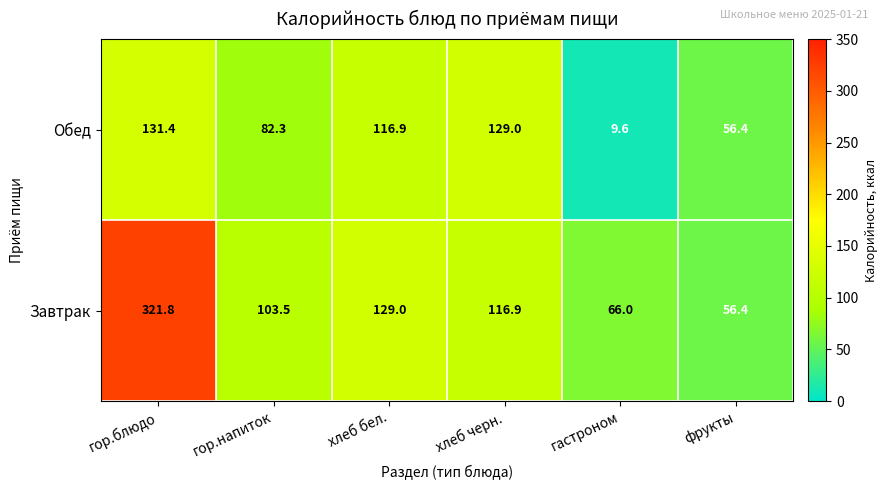

At гастроном, list the series in order from largest to smallest.

Завтрак, Обед